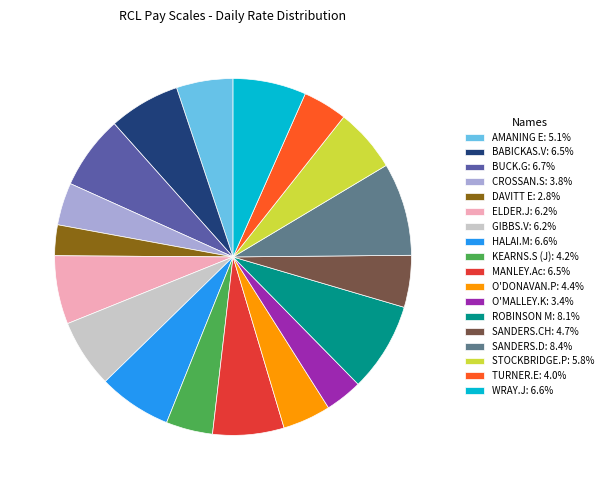

How many slices are in this pie chart?

18